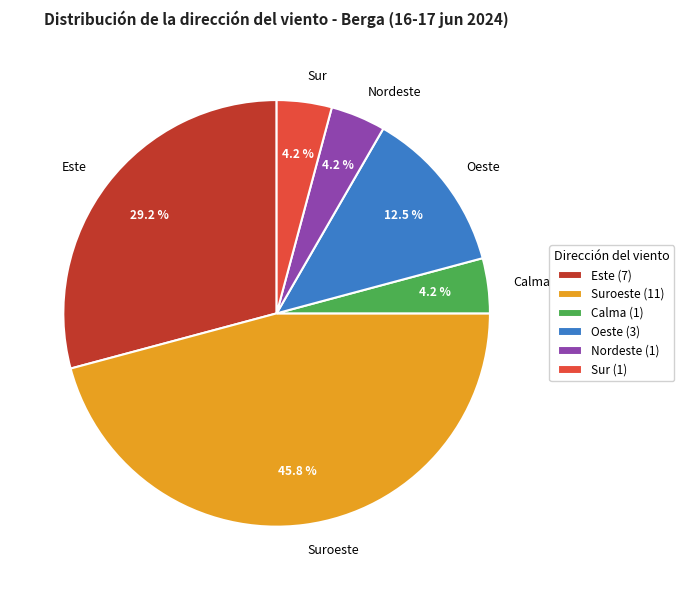

Is there a majority slice in this chart?

No